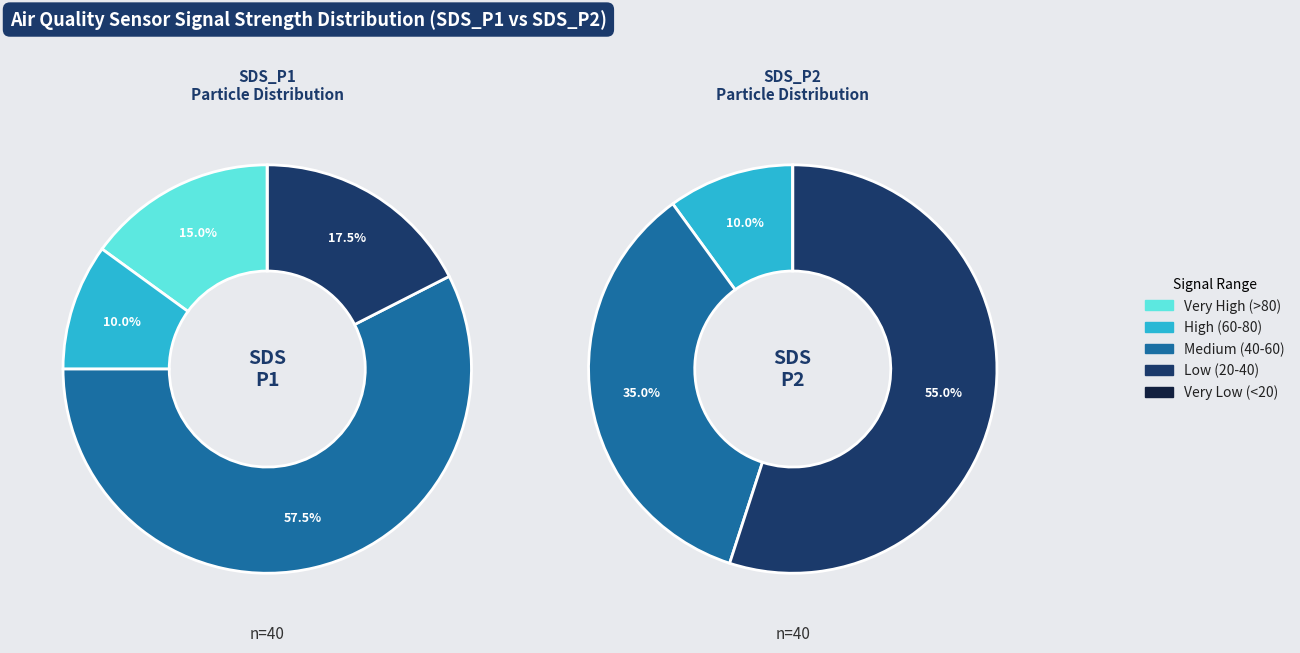

Rank the series by their maximum value, from lowest to highest.

SDS_P2, SDS_P1